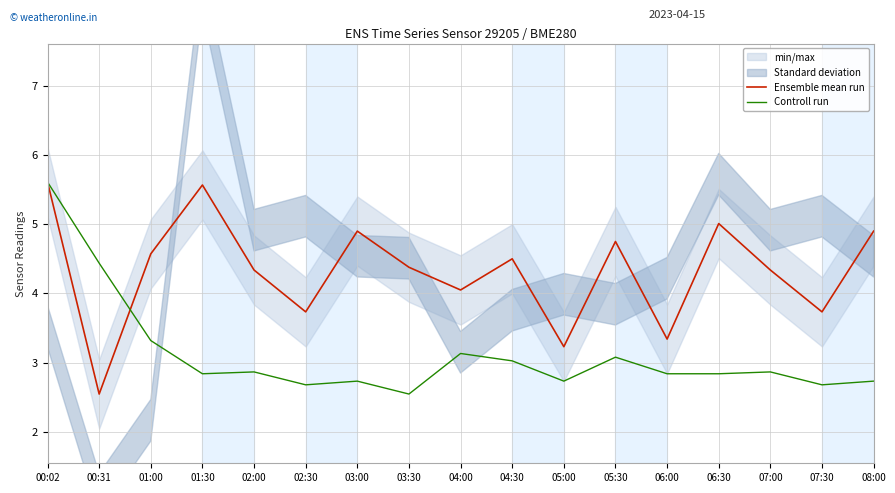

List the labels in order of Controll run value, smallest first.

03:30, 02:30, 07:30, 03:00, 05:00, 08:00, 01:30, 06:00, 06:30, 02:00, 07:00, 04:30, 05:30, 04:00, 01:00, 00:31, 00:02